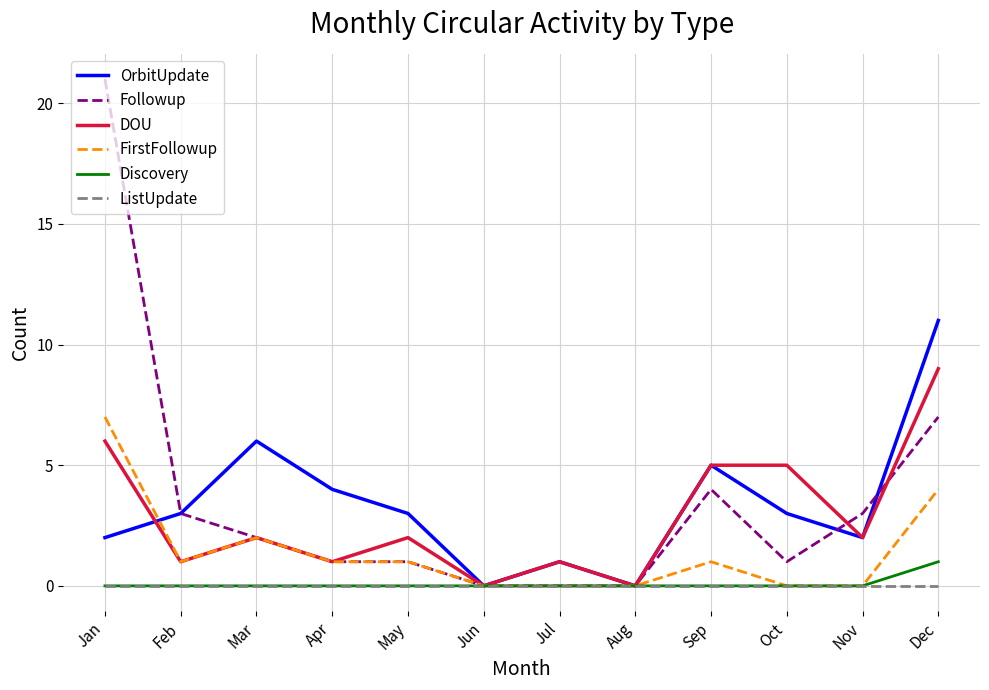

The OrbitUpdate series shows 9 at Mar. True or false?

False